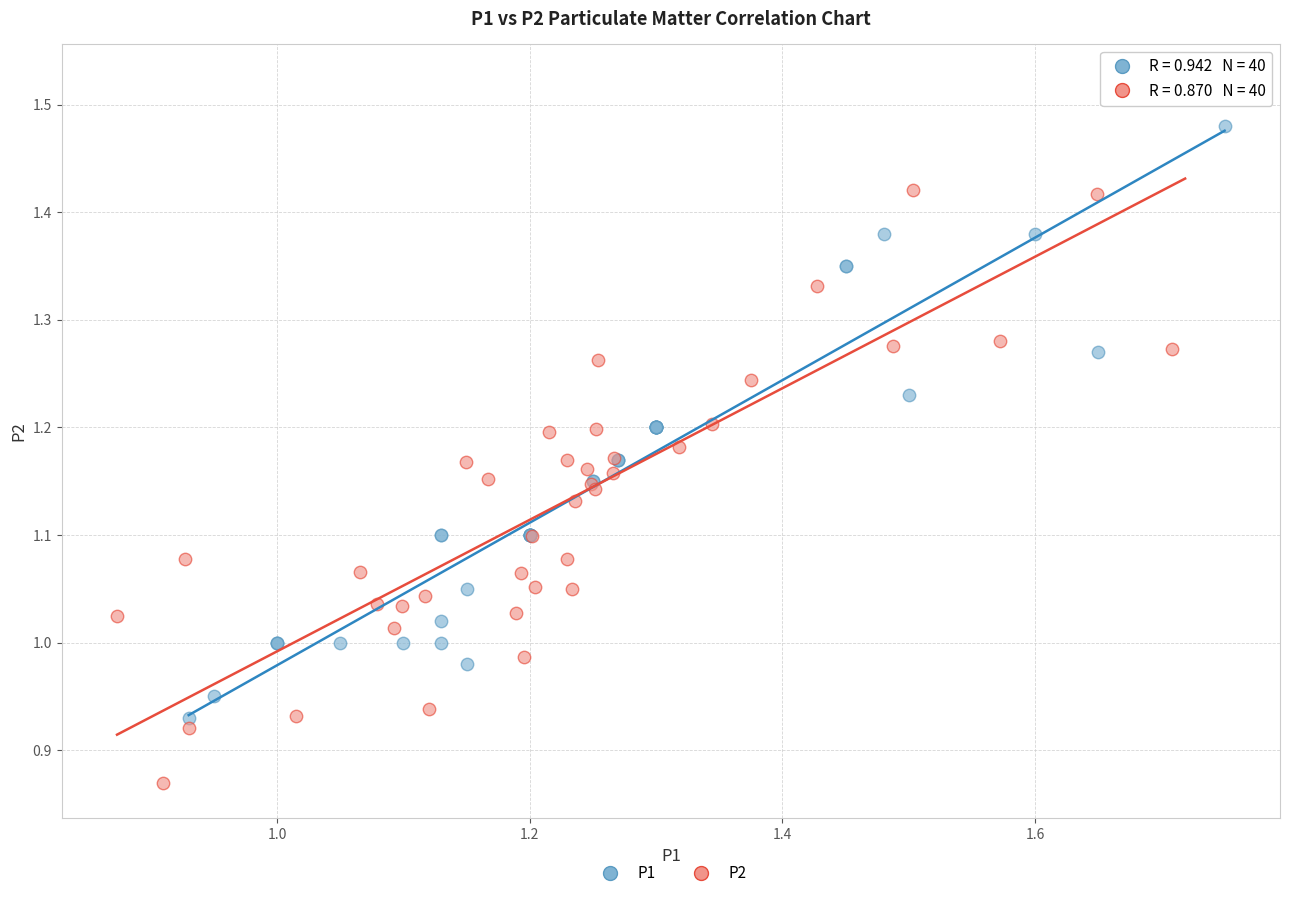

Which series has the largest Y range (max minus min)?

P2